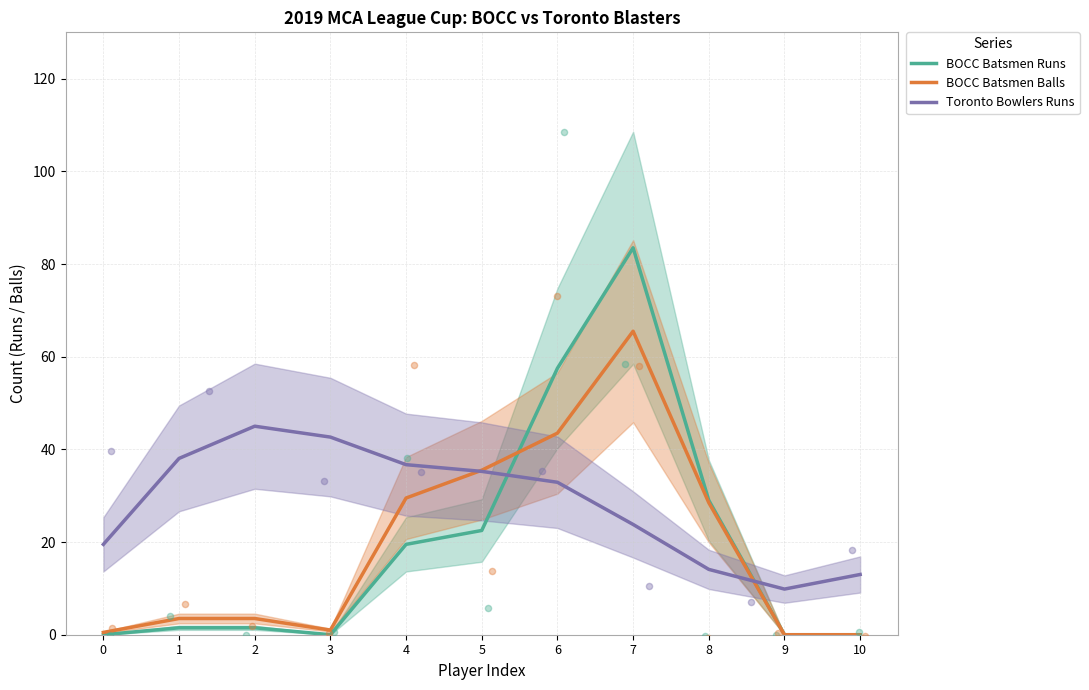

Is the value of BOCC Batsmen Runs at 5 greater than the value of Toronto Bowlers Runs at 5?

No